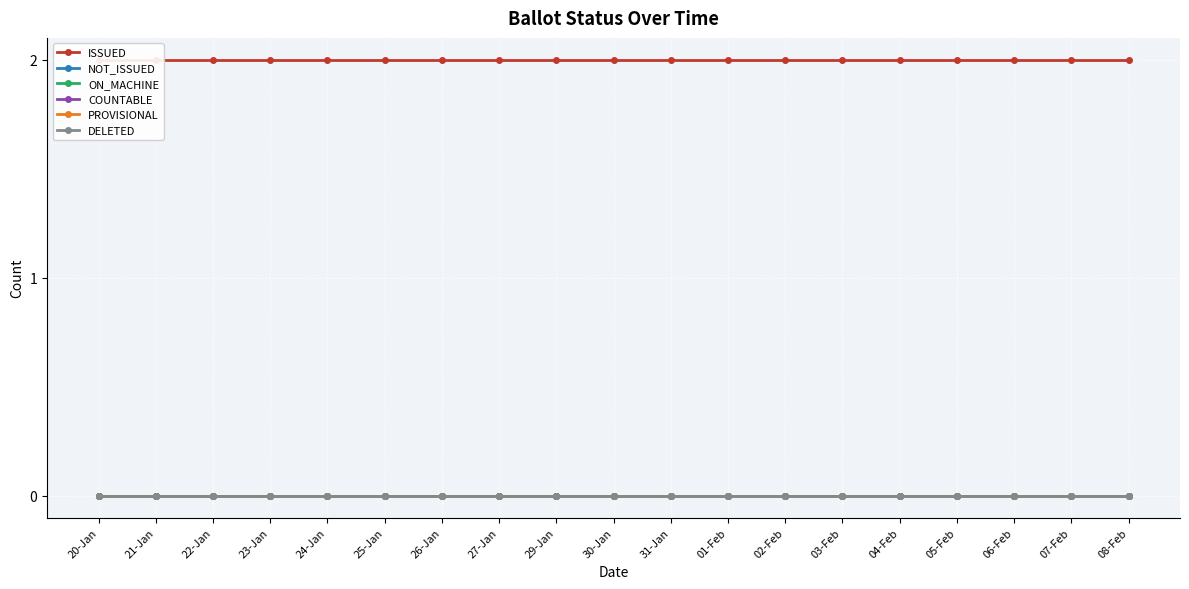

Reading right to left, list all the values displayed in this chart.

ISSUED: 2	2	2	2	2	2	2	2	2	2	2	2	2	2	2	2	2	2	2
NOT_ISSUED: 0	0	0	0	0	0	0	0	0	0	0	0	0	0	0	0	0	0	0
ON_MACHINE: 0	0	0	0	0	0	0	0	0	0	0	0	0	0	0	0	0	0	0
COUNTABLE: 0	0	0	0	0	0	0	0	0	0	0	0	0	0	0	0	0	0	0
PROVISIONAL: 0	0	0	0	0	0	0	0	0	0	0	0	0	0	0	0	0	0	0
DELETED: 0	0	0	0	0	0	0	0	0	0	0	0	0	0	0	0	0	0	0